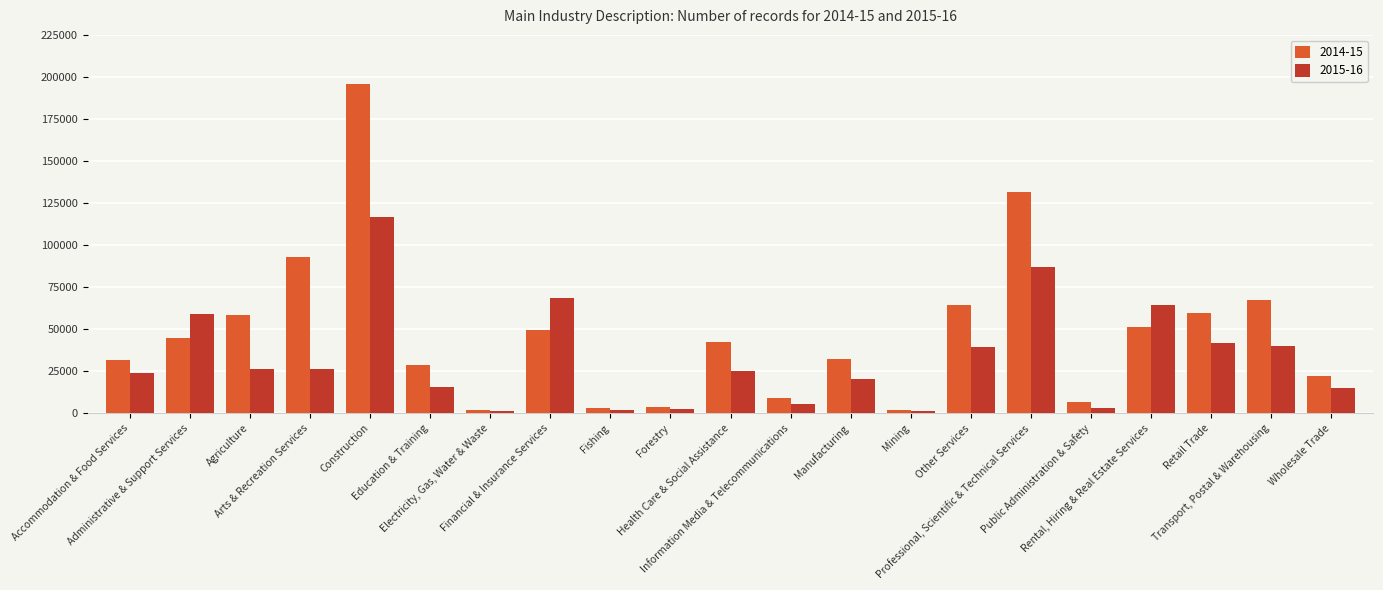

The value of 2015-16 at Retail Trade is 41689. True or false?

True